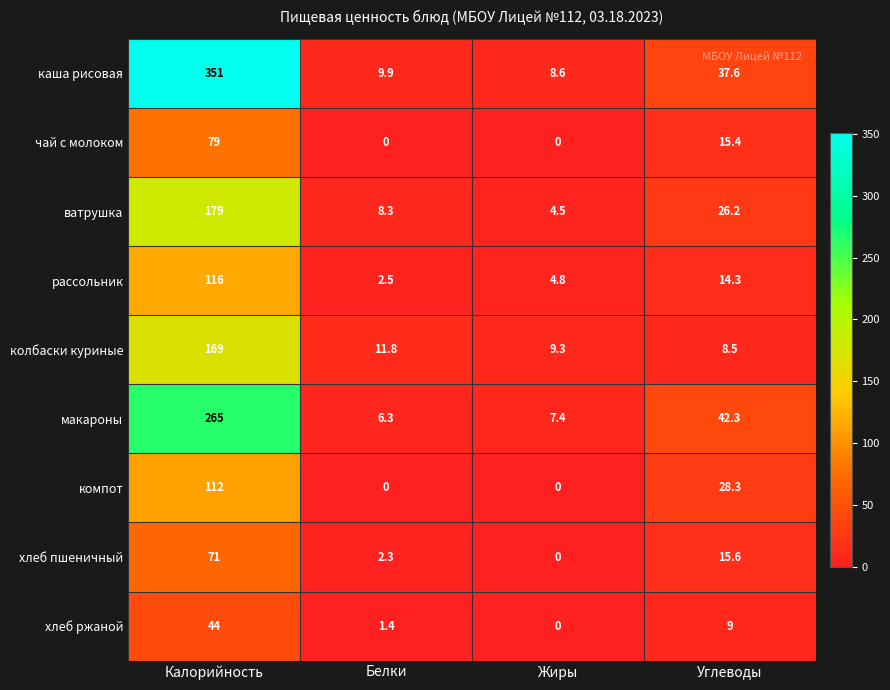

At which label does ватрушка first exceed 26?

Калорийность